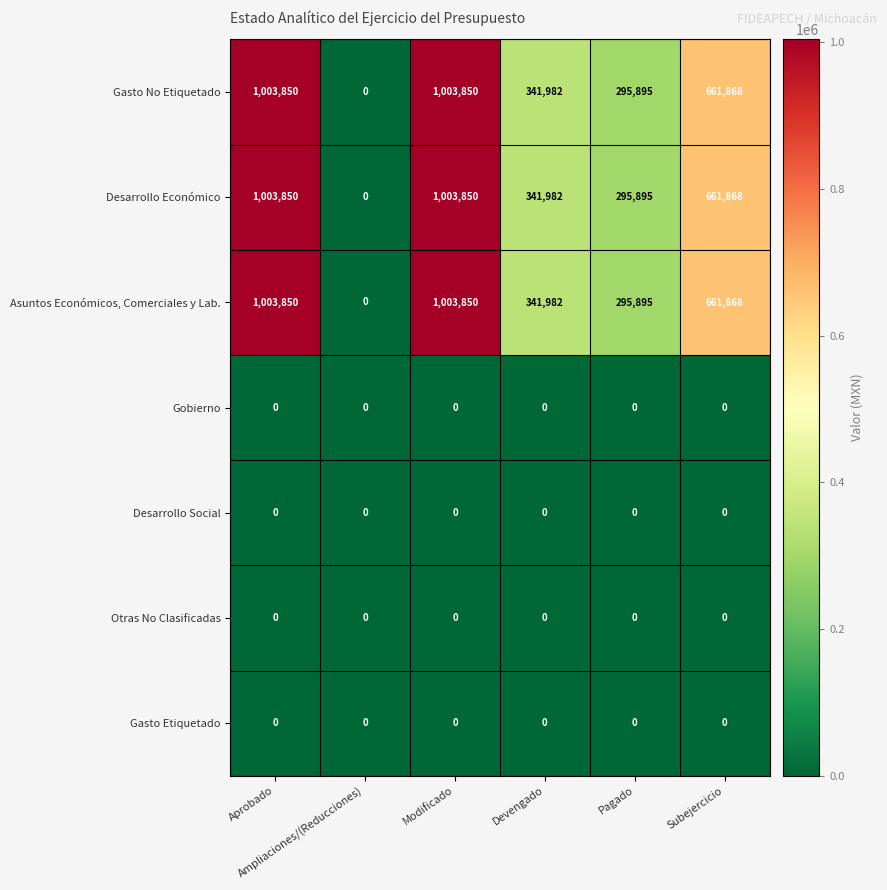

What is the difference between the maximum and minimum values in the Asuntos Económicos, Comerciales y Lab. series?

1003850